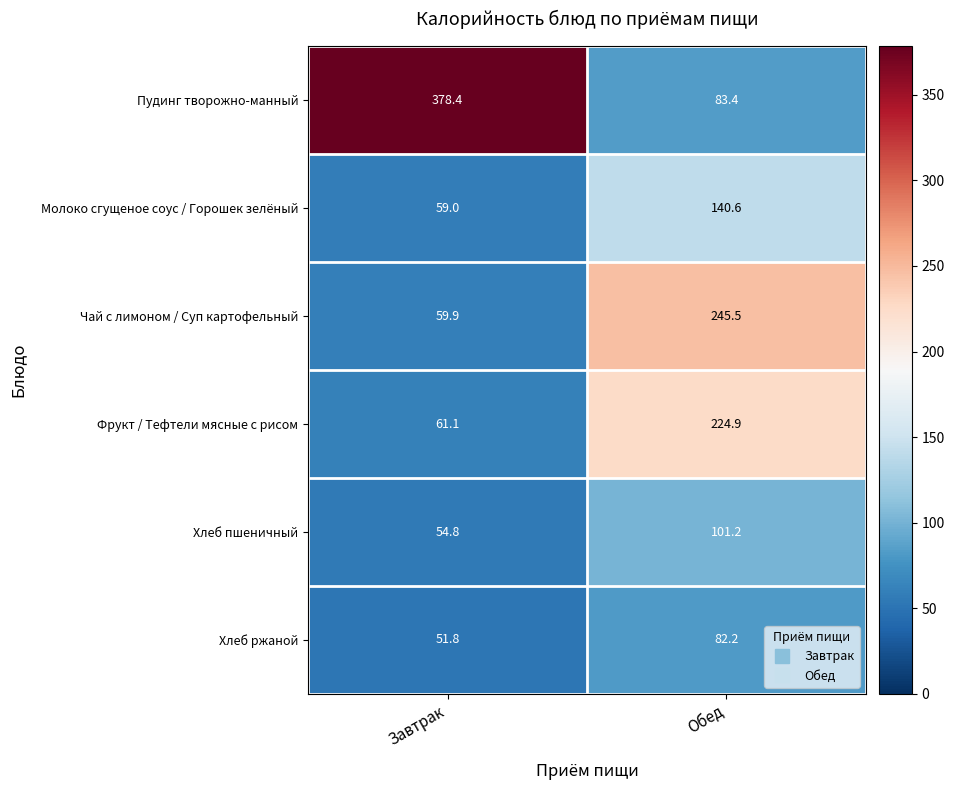

Reading left to right, what are all the values shown in this chart?

Пудинг творожно-манный: 378.4	83.4
Молоко сгущеное соус / Горошек зелёный: 59.0	140.6
Чай с лимоном / Суп картофельный: 59.9	245.5
Фрукт / Тефтели мясные с рисом: 61.1	224.9
Хлеб пшеничный: 54.8	101.2
Хлеб ржаной: 51.8	82.2